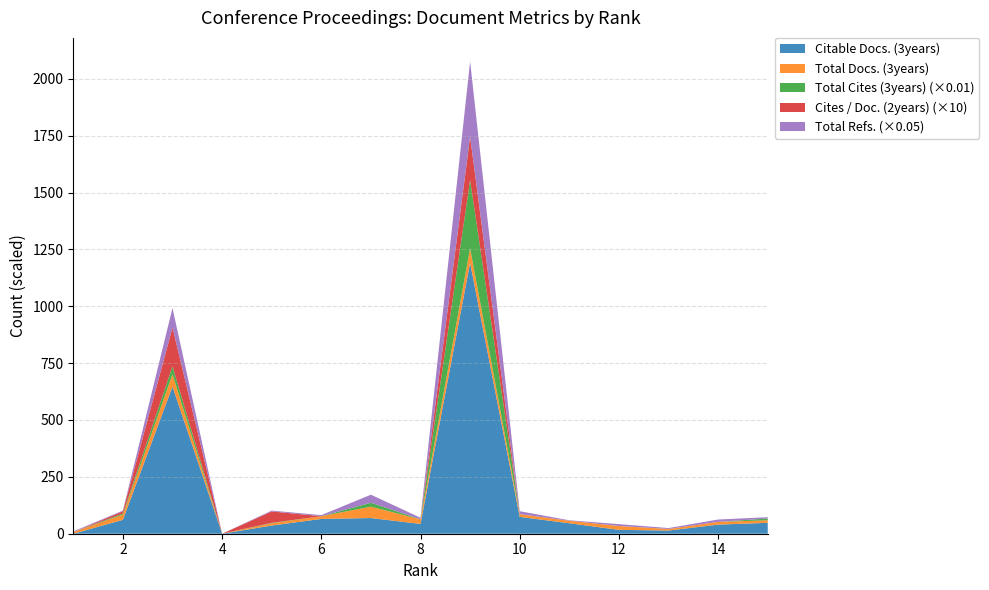

Reading left to right, extract all data points from this chart.

Citable Docs. (3years): 0	61	647	0	36	65	69	43	1191	74	46	17	14	40	48
Total Docs. (3years): 7	23	54	0	10	12	50	20	64	12	11	17	7	12	11
Total Cites (3years): 0	496	3532	0	202	0	1709	59	30069	0	0	0	0	0	806
Cites / Doc. (2years): 0	1	17	0	5	0	0	0	19	0	0	0	0	0	0
Total Refs.: 61	58	1715	1	73	96	709	132	6609	261	42	163	78	209	111